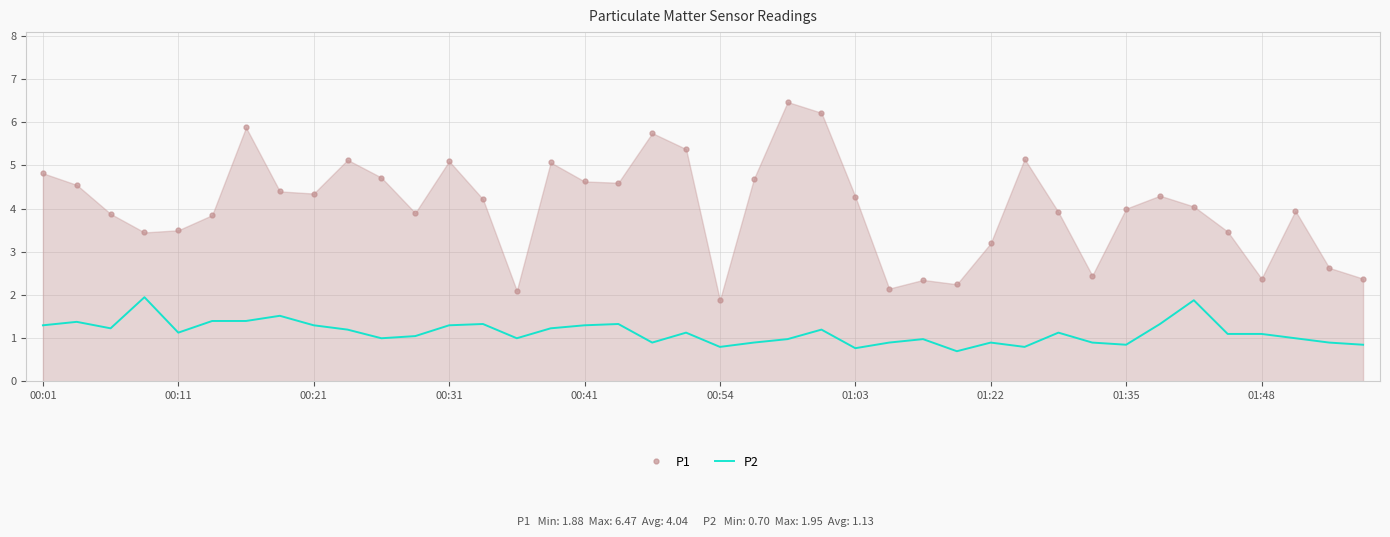

How many distinct data groups are displayed?

2